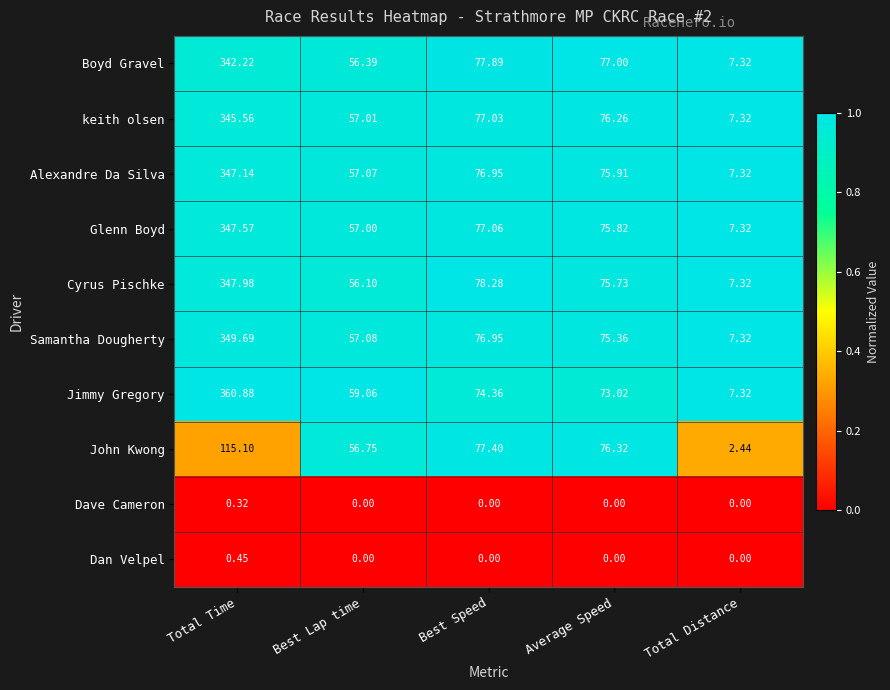

Which series changed the most between Best Speed and Total Distance?

John Kwong